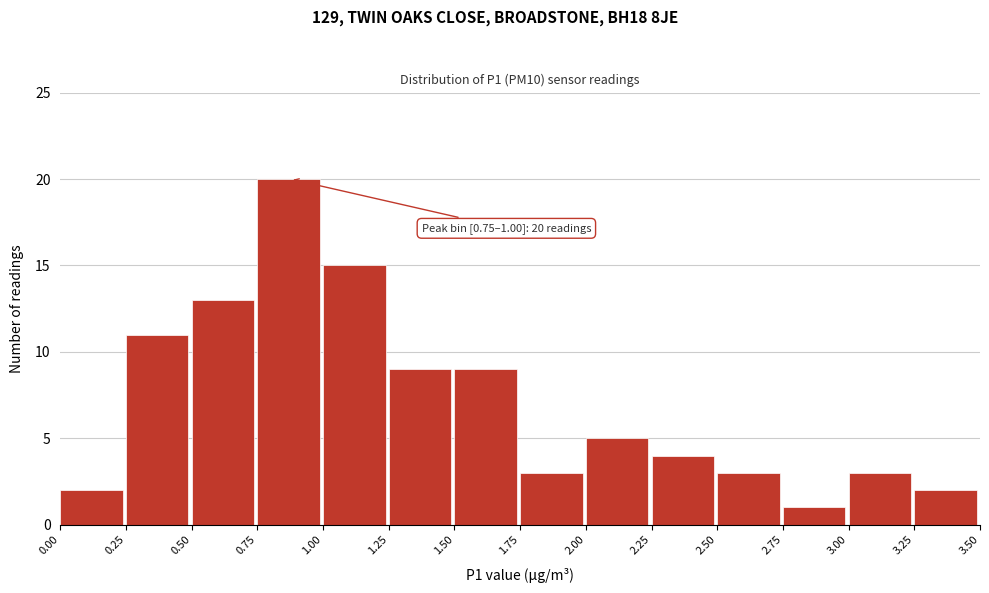

Which range on the x-axis has the tallest bar?

0.75 to 1.00